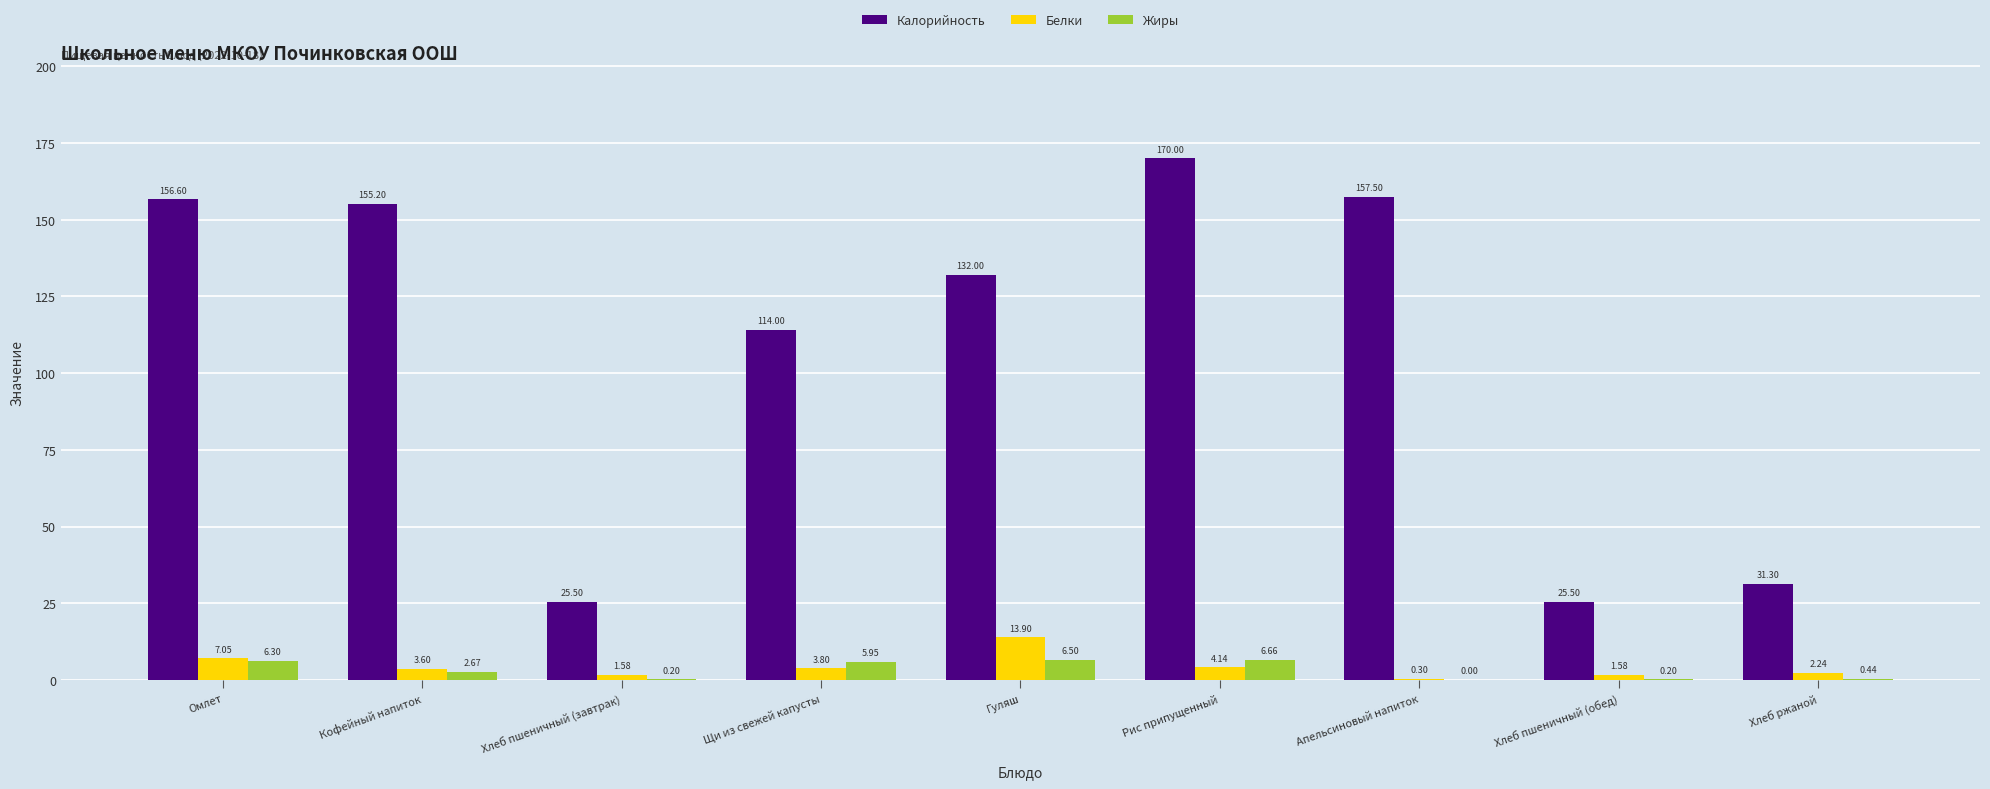

What is the spread (max minus min) of values at Хлеб пшеничный (обед)?

25.3